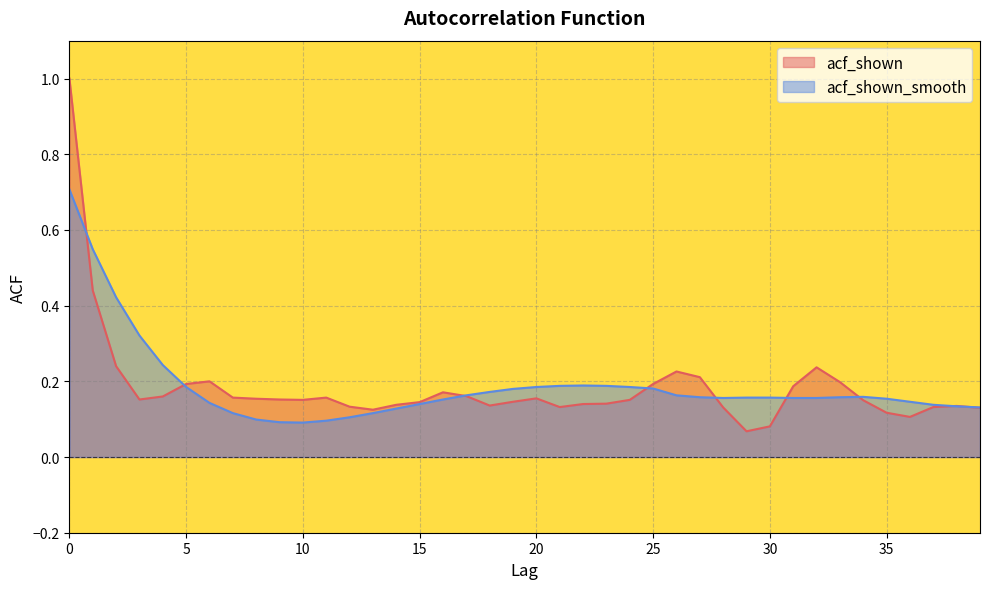

The value of acf_shown_smooth at 15 is 0.1. True or false?

True